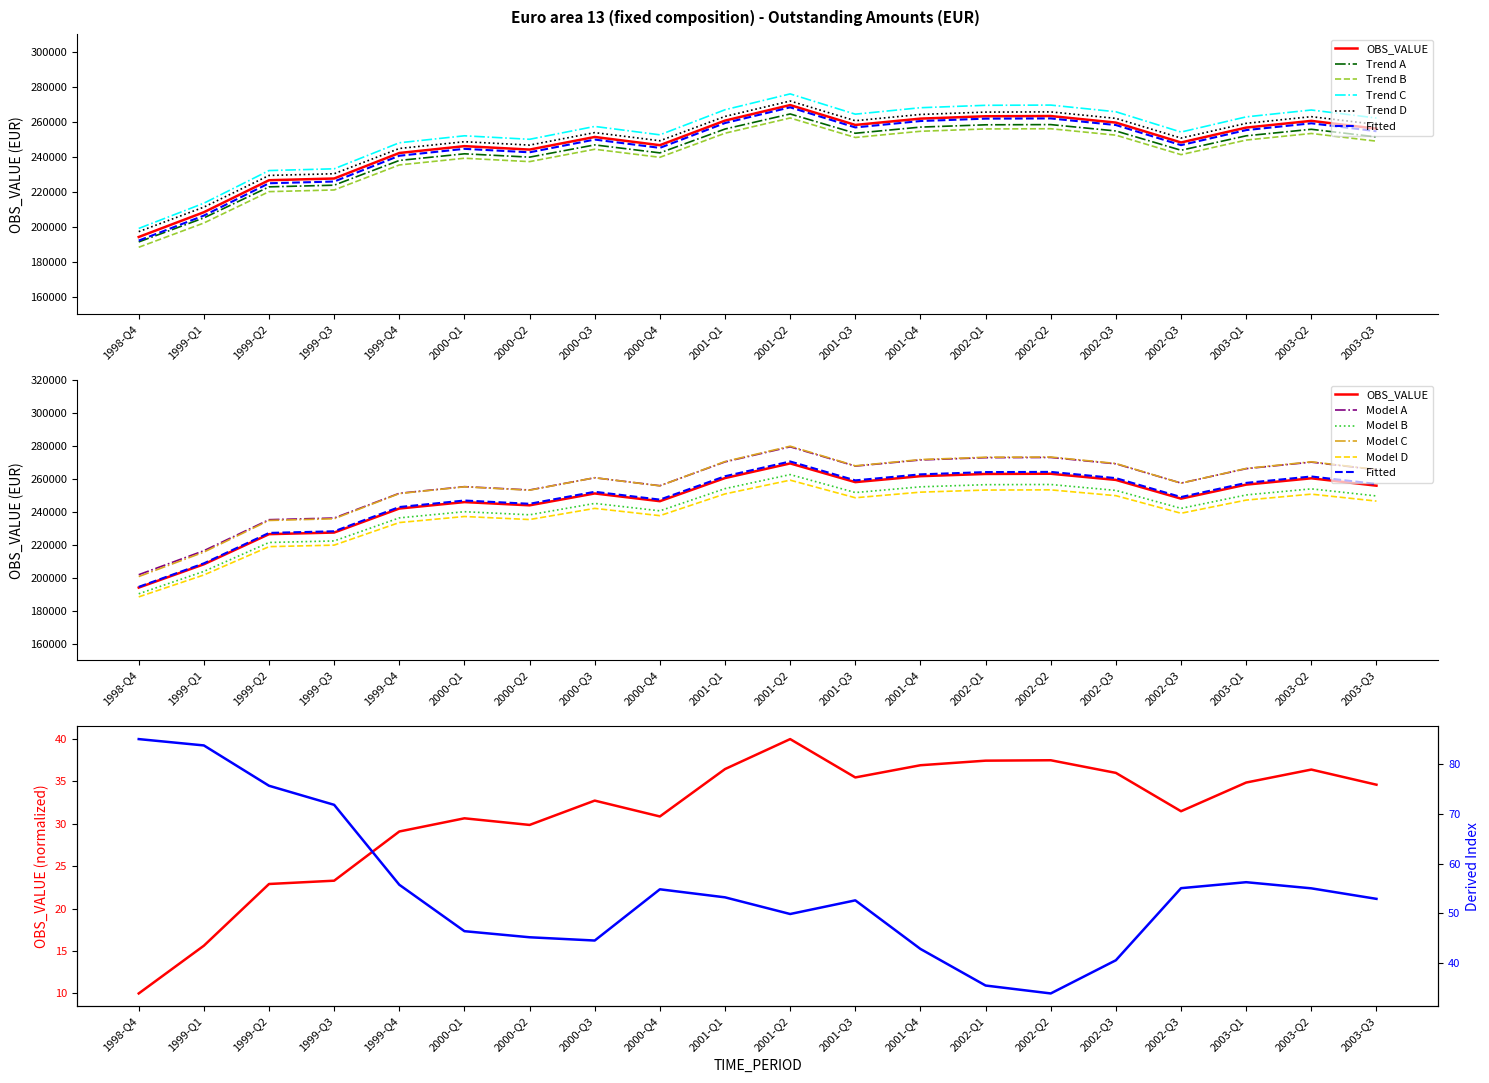

What is the total value across all series at 2003-Q1?

250378.9